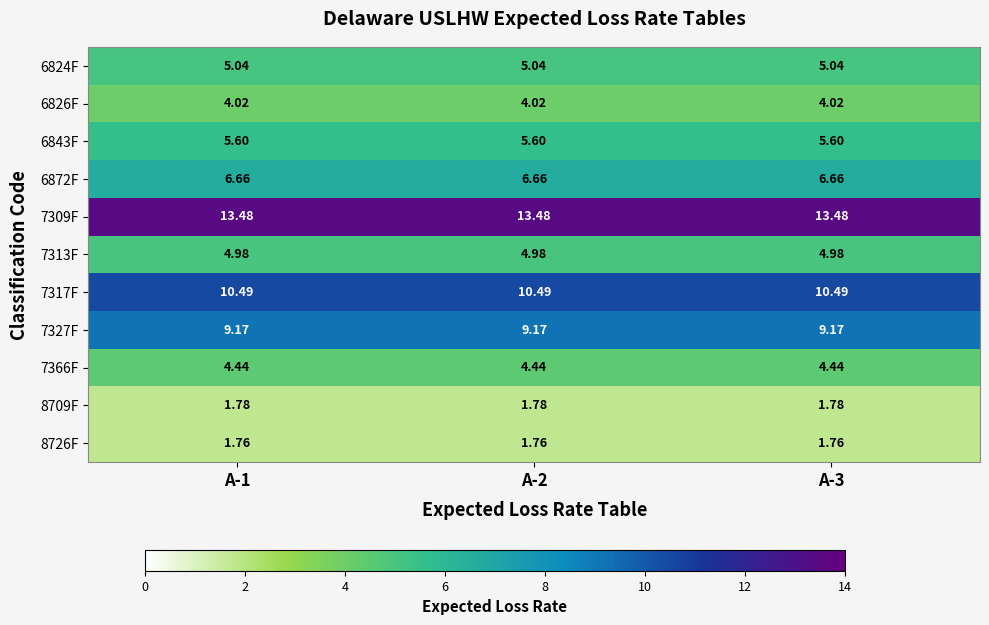

How many series are shown in this chart?

11